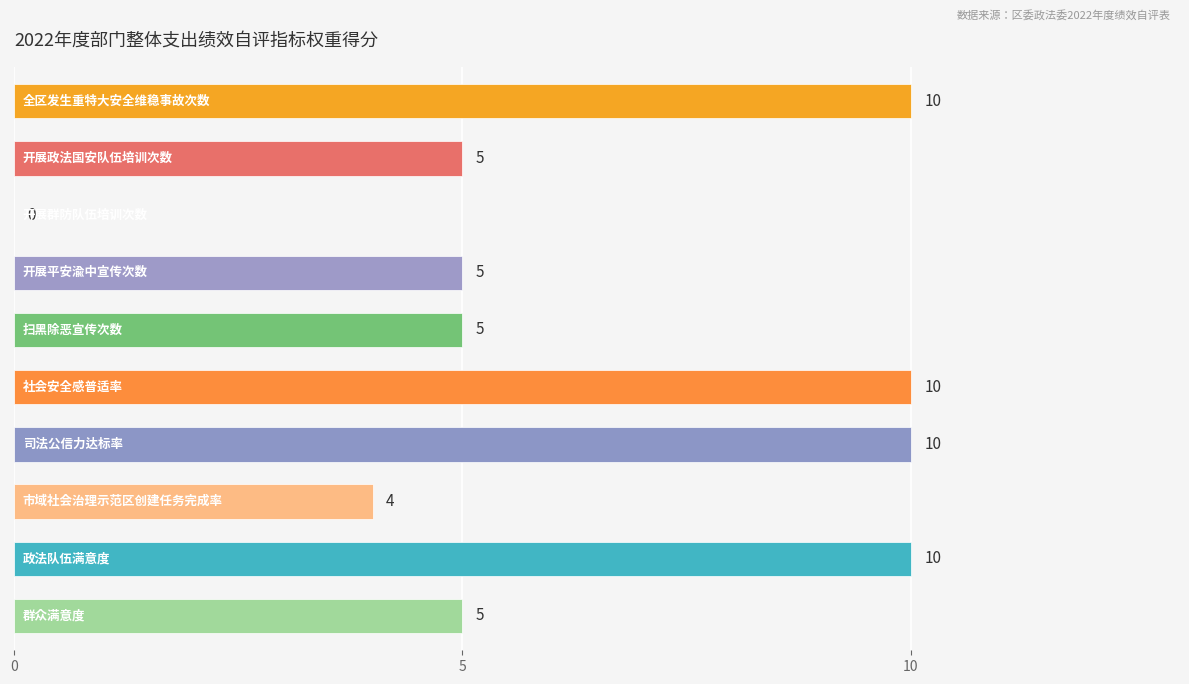

What is the sum of all values?

64